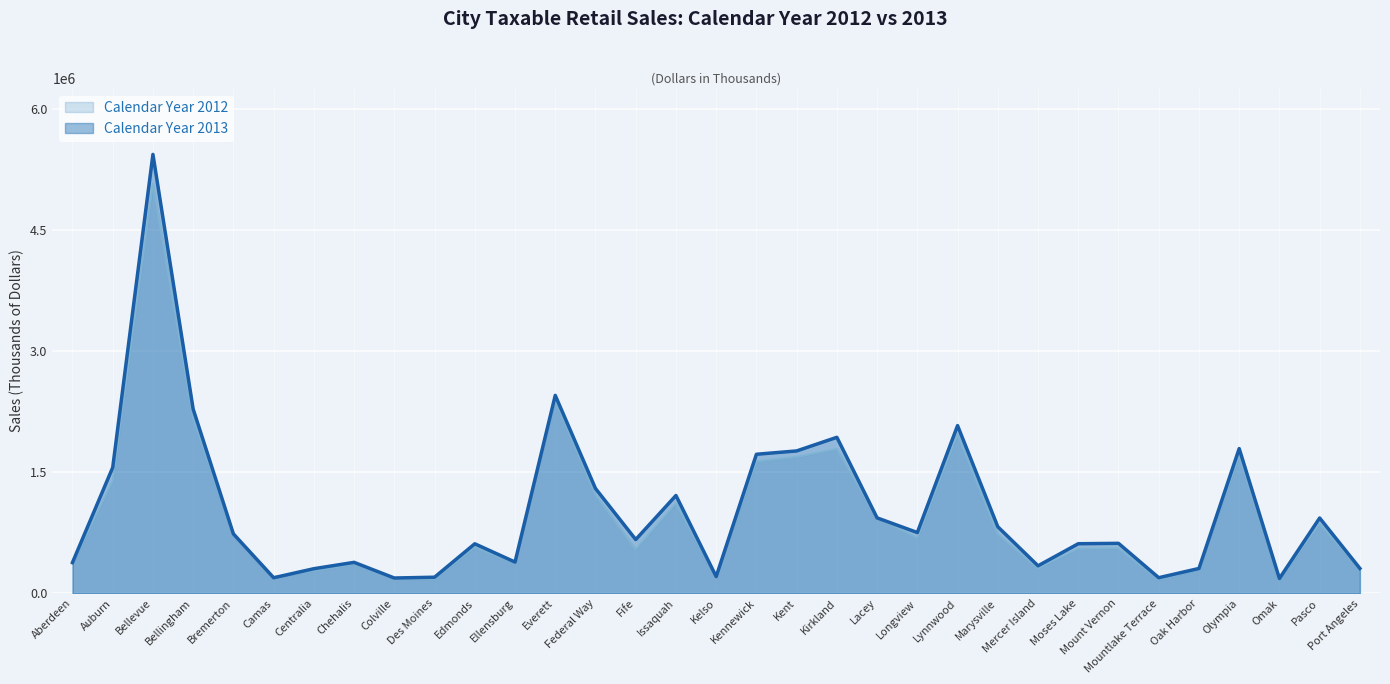

What is the value of the Calendar Year 2013 point at the 26th from the left?

614456